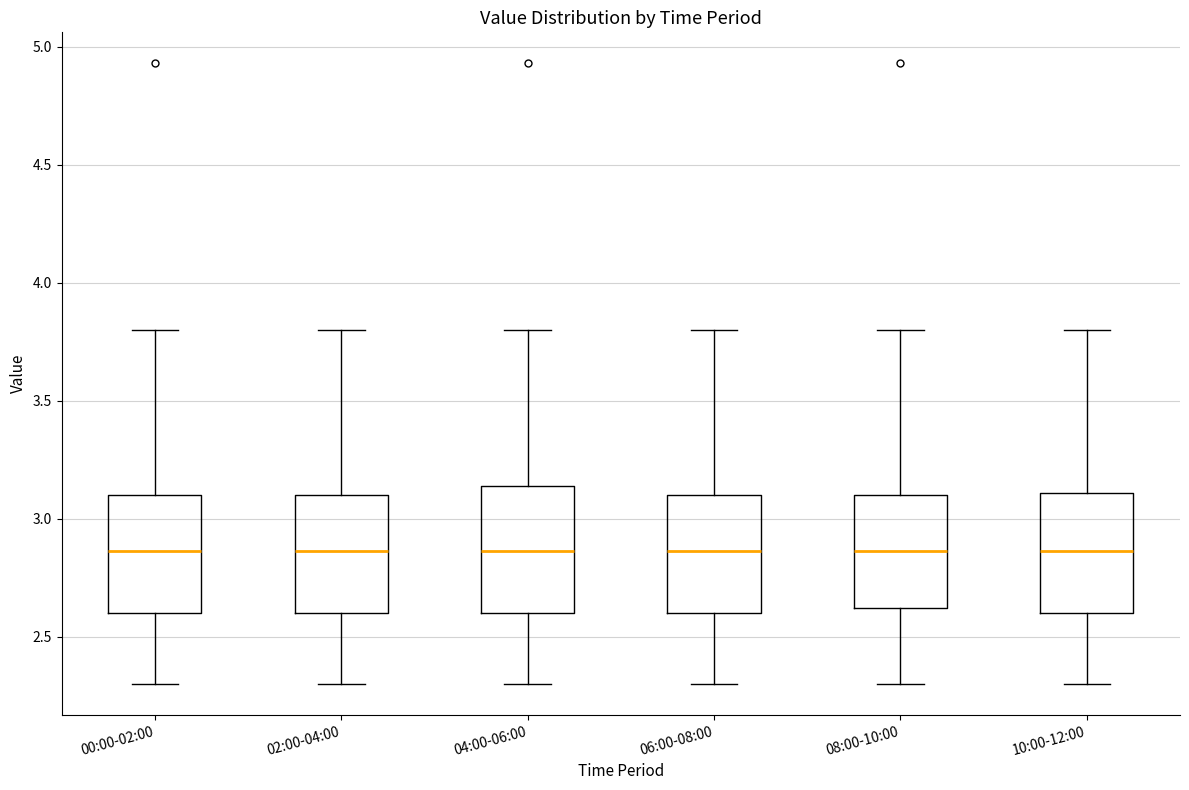

Where is the upper edge of the box for 10:00-12:00 on the y-axis? The values are not printed on the chart, so give them approximately, as read against the axis.

3.10